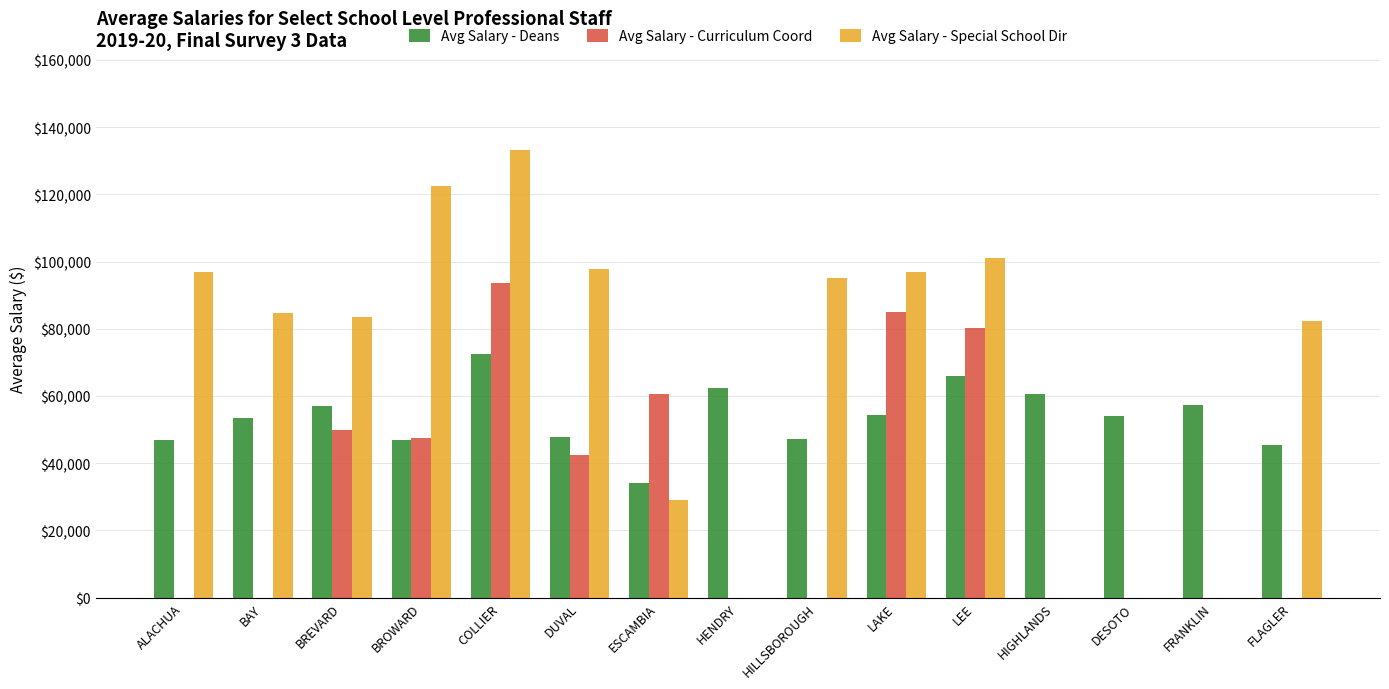

Which label corresponds to the largest value in the chart?

COLLIER